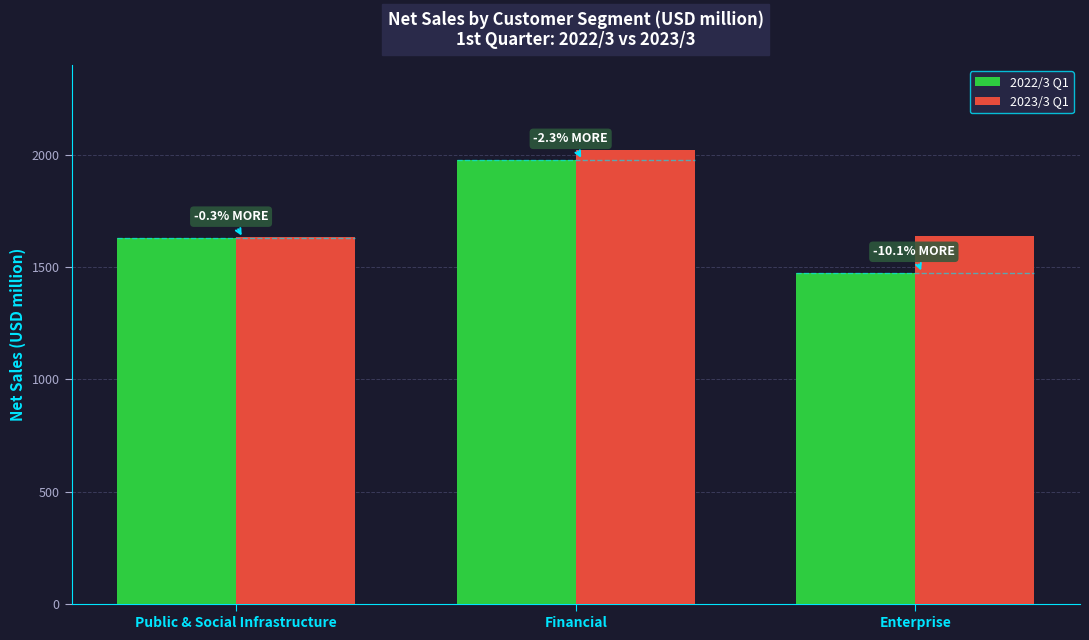

How many groups of bars are there?

3